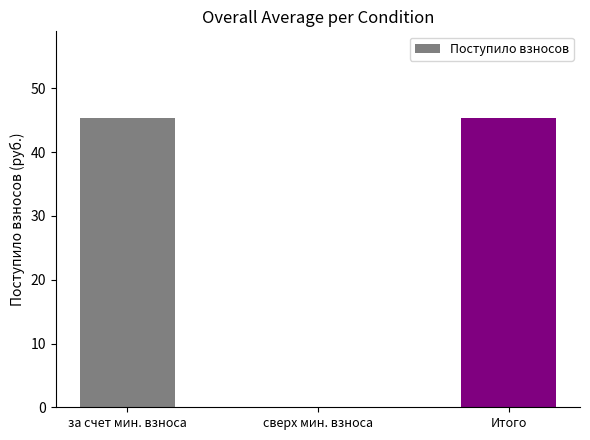

The chart shows a value of 0.0 at сверх мин. взноса. True or false?

True